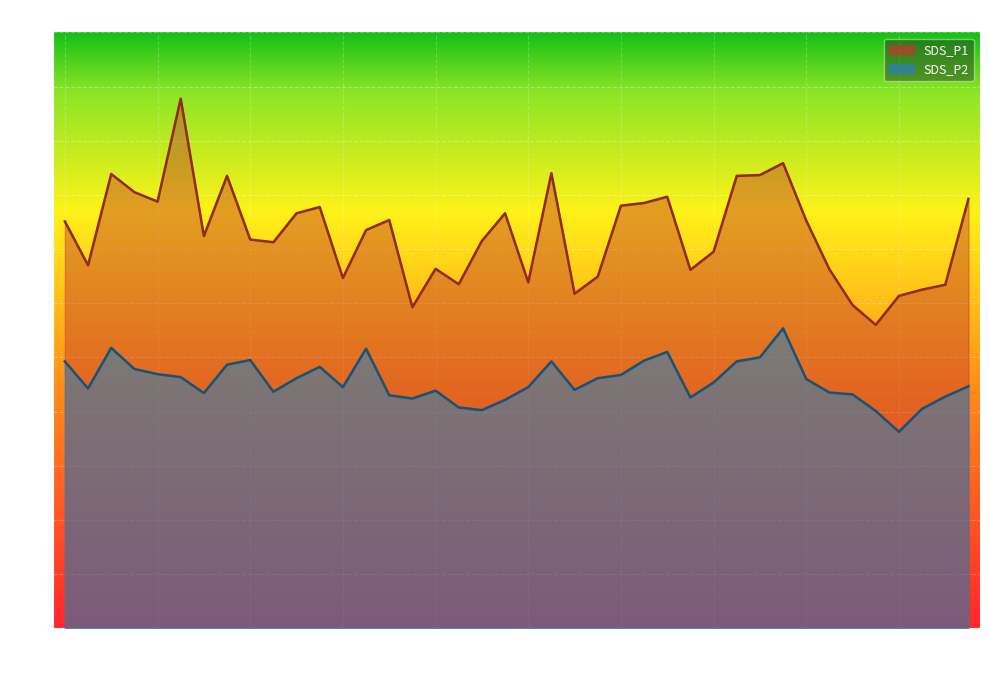

What is the average value of the SDS_P1 series?

14.5